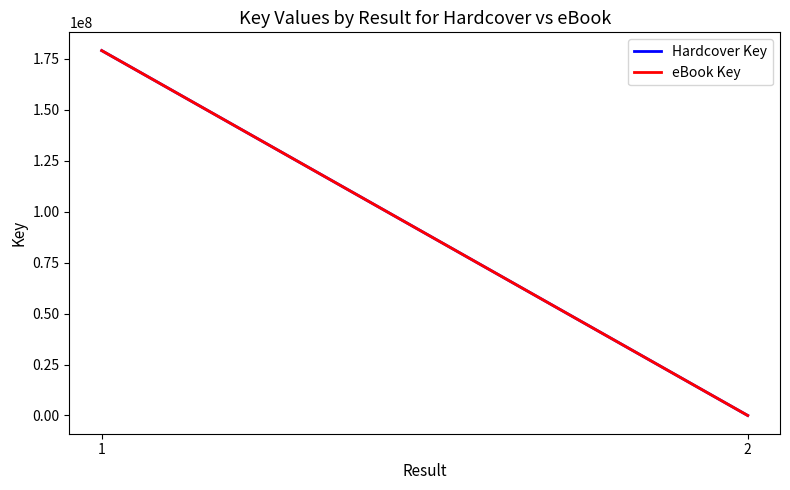

Is the value of Hardcover Key at 2 greater than the value of eBook Key at 2?

No